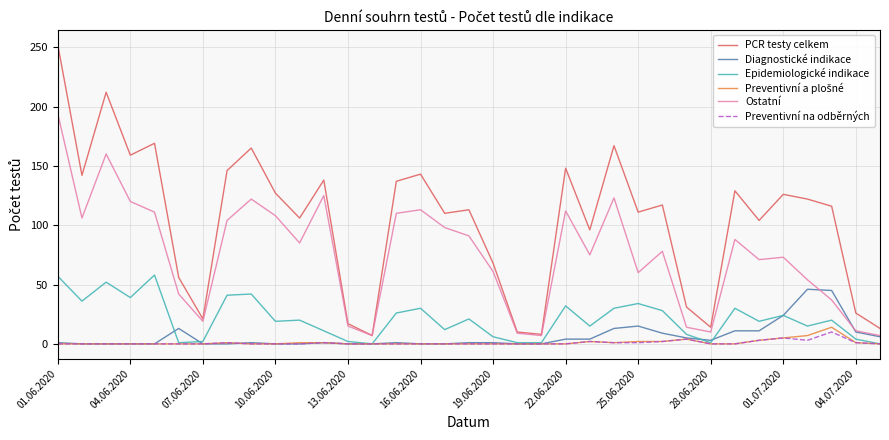

What is the sum of all Preventivní na odběrných values?

34